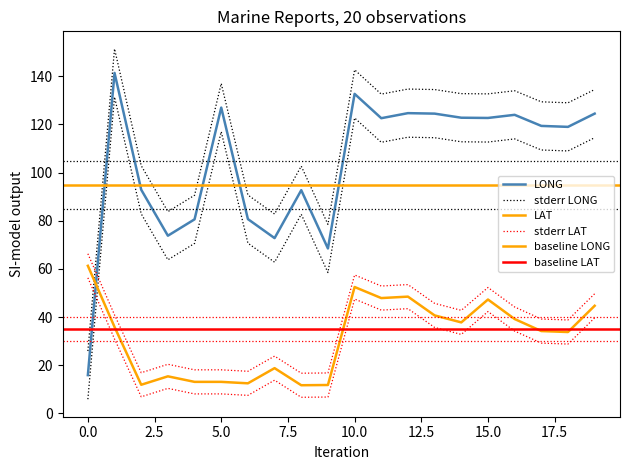

Which series ends up on top after the final intersection of stderr_LAT_upper and LONG?

LONG